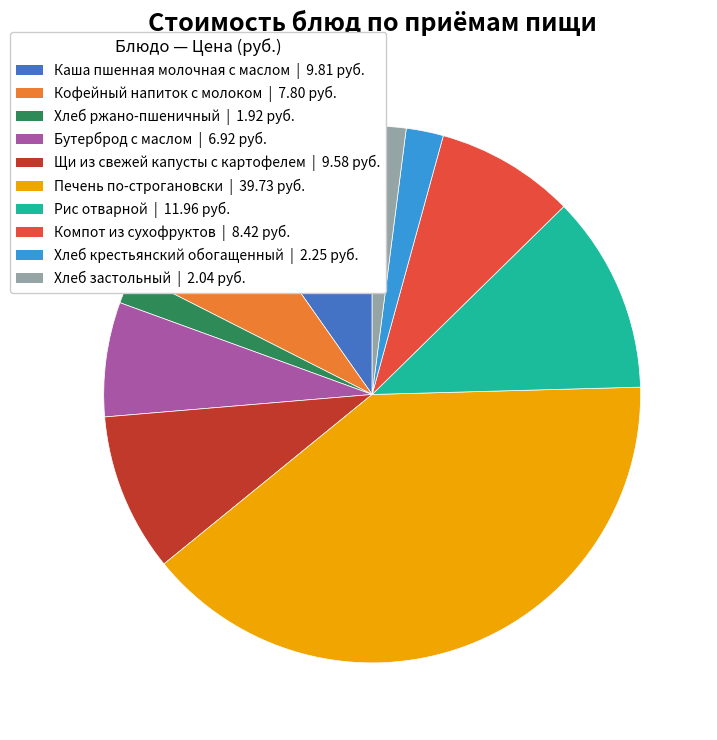

How many segments does this pie chart have?

10